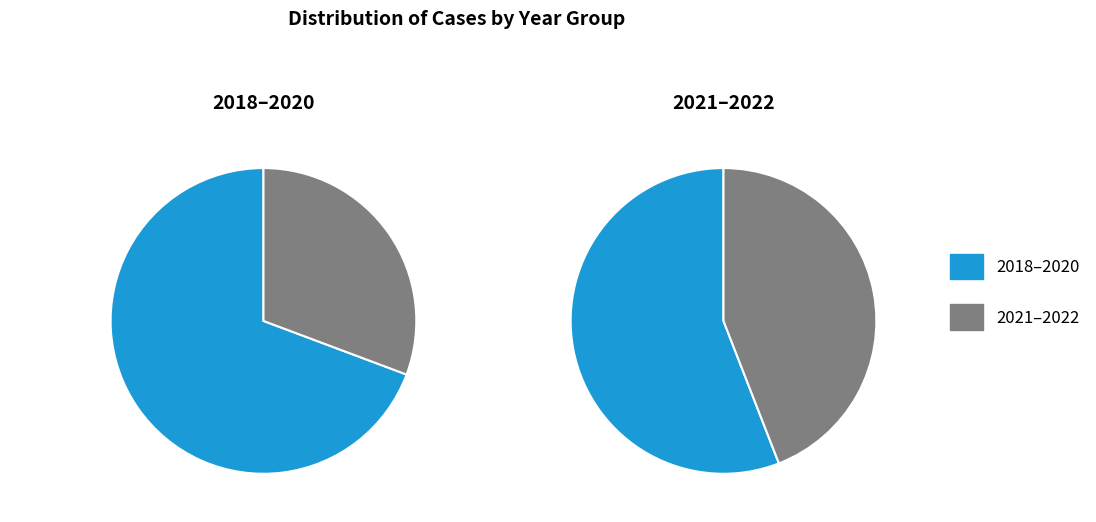

The 2018 slice represents 34% of the pie. True or false?

False